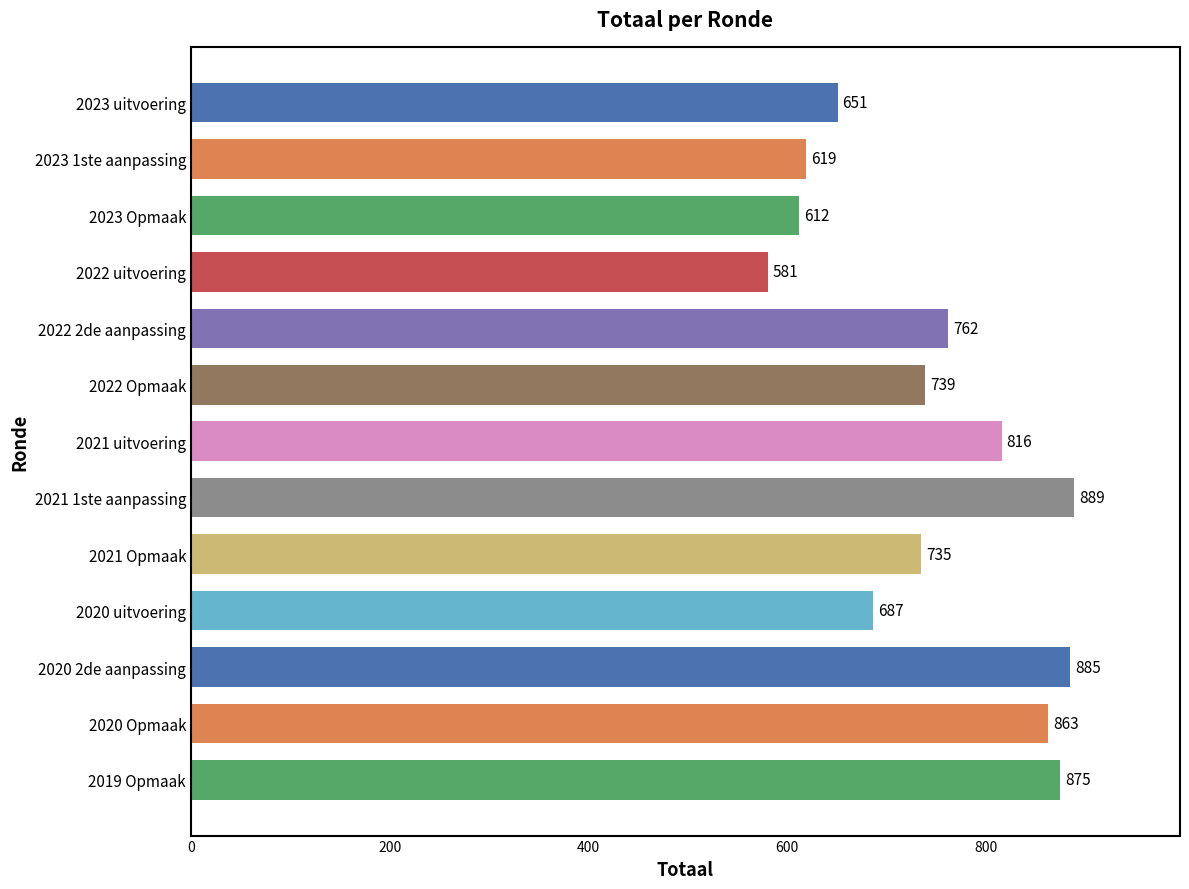

What is the sum of all values?

9714